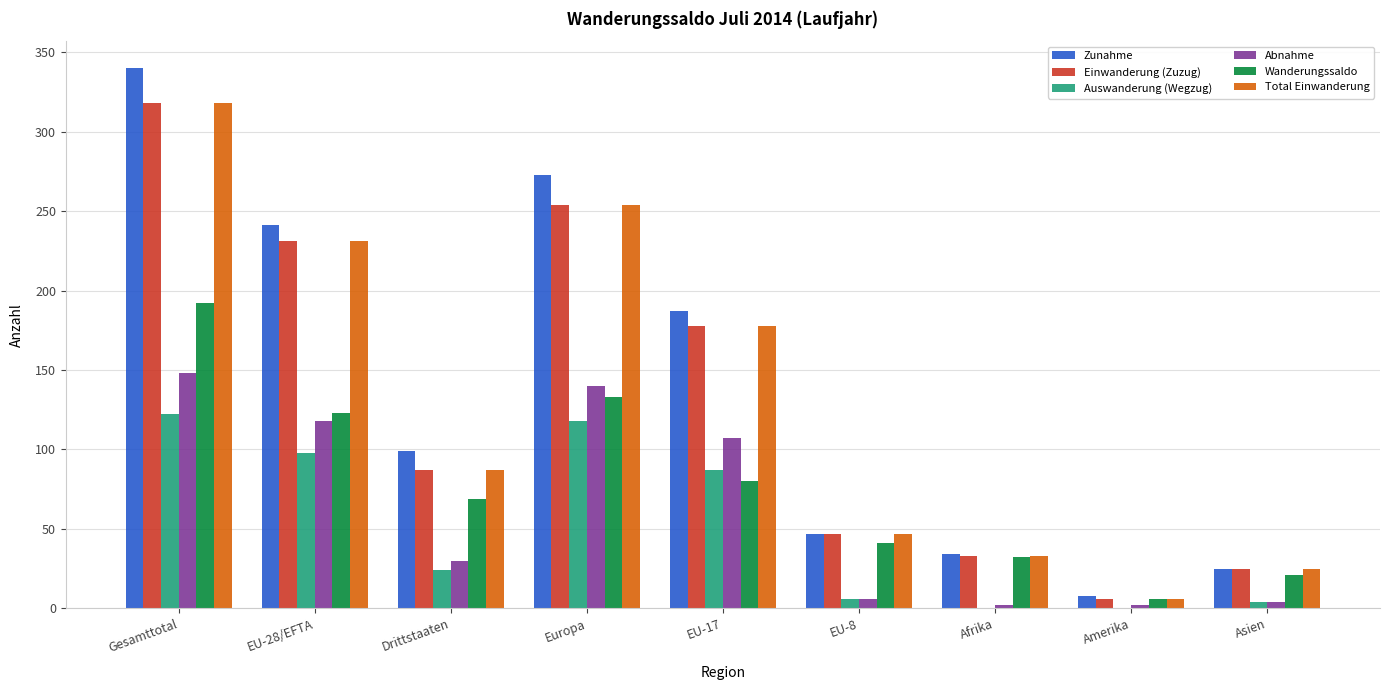

The Auswanderung (Wegzug) series shows 87 at EU-17. True or false?

True